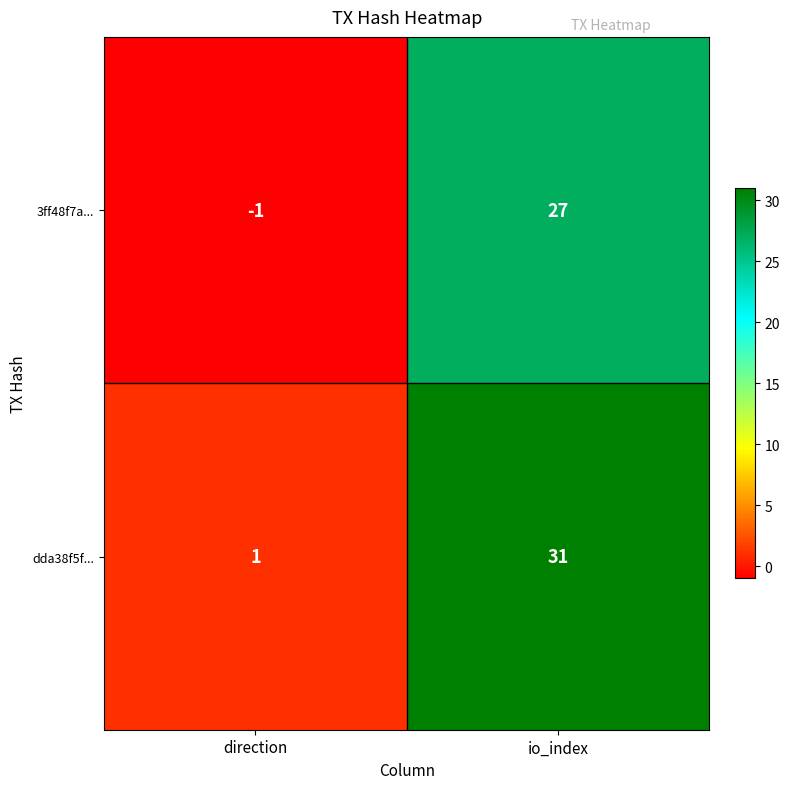

How many series are shown in this chart?

2